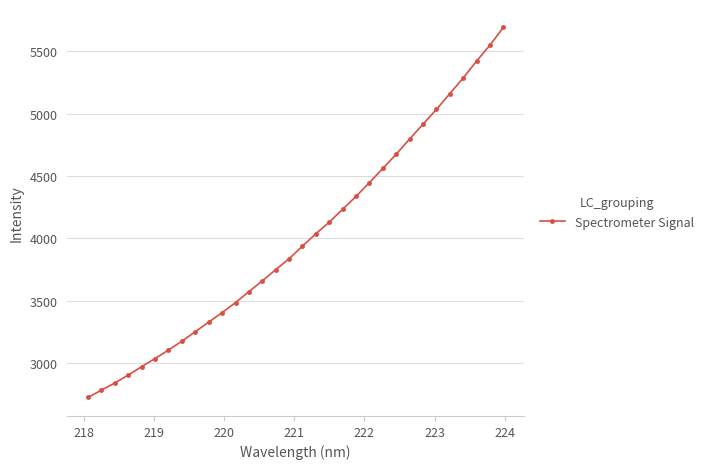

How many data points does each series have?

32